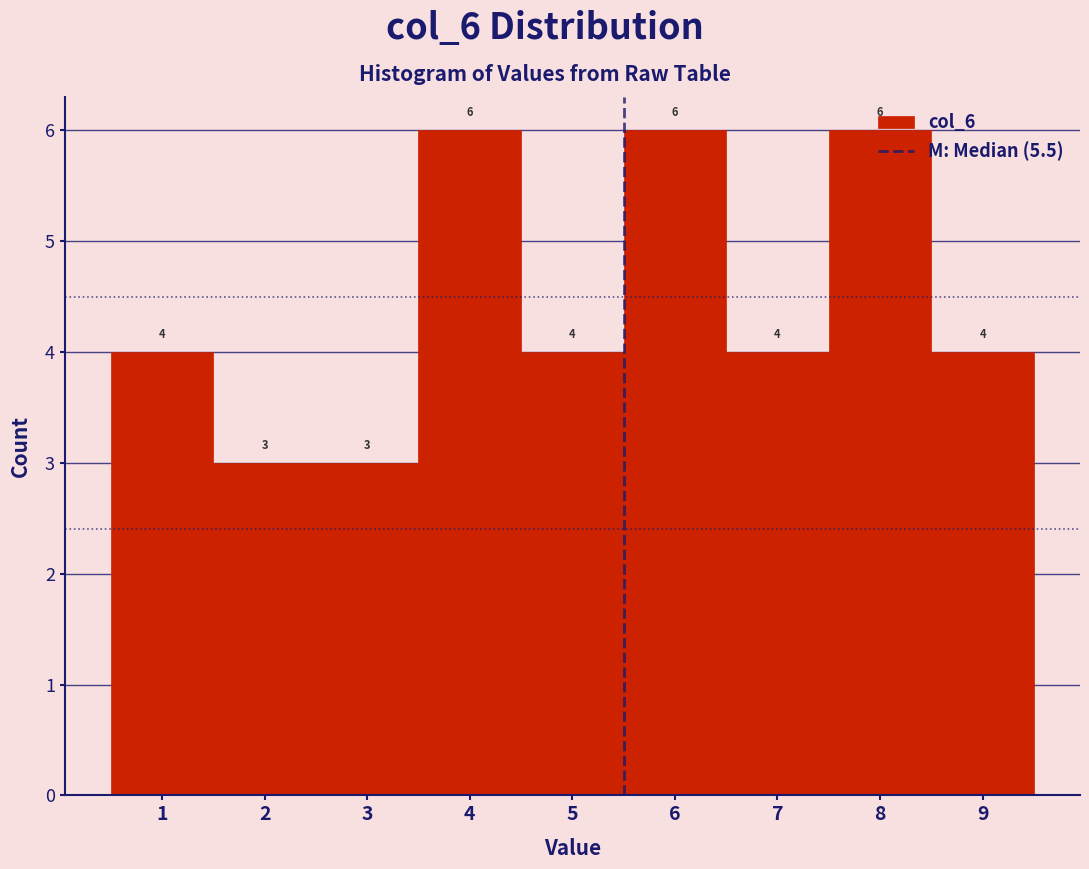

What is the height of the bar covering 0.5 to 1.5 on the x-axis?

4